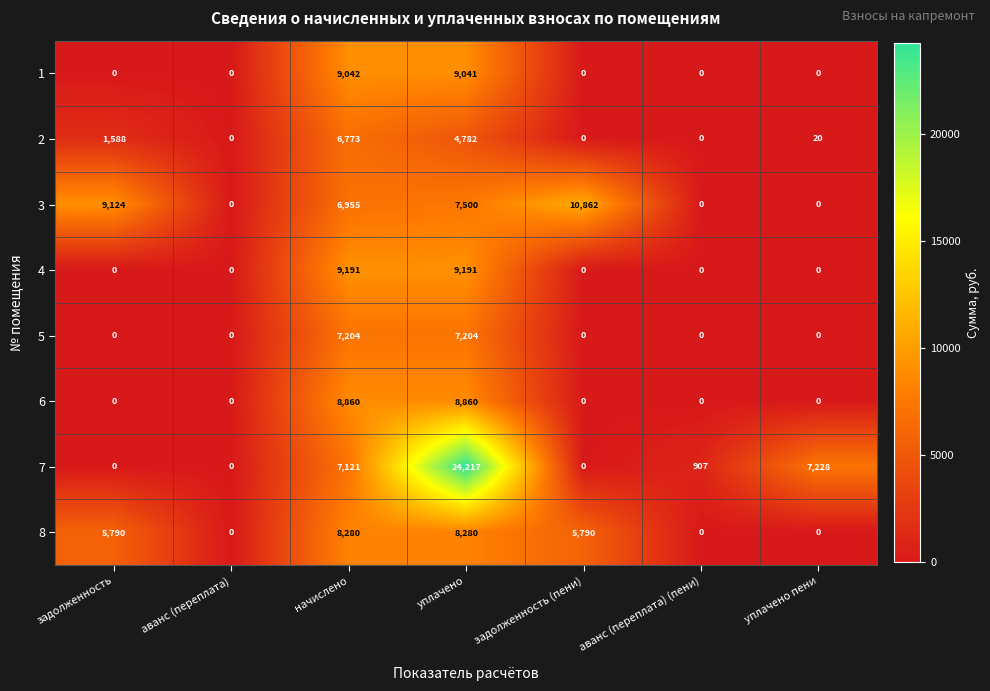

Count the number of data series in this chart.

8